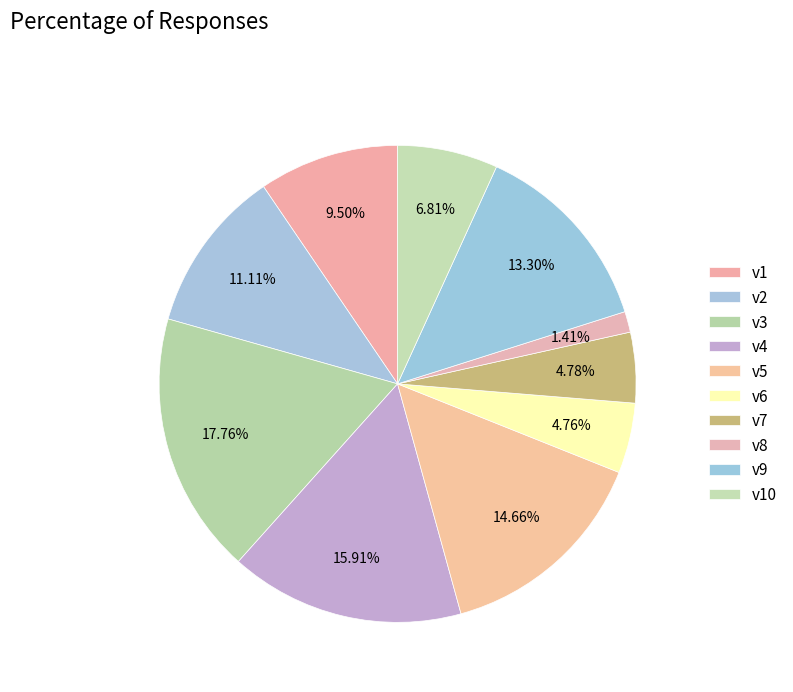

How many segments does this pie chart have?

10